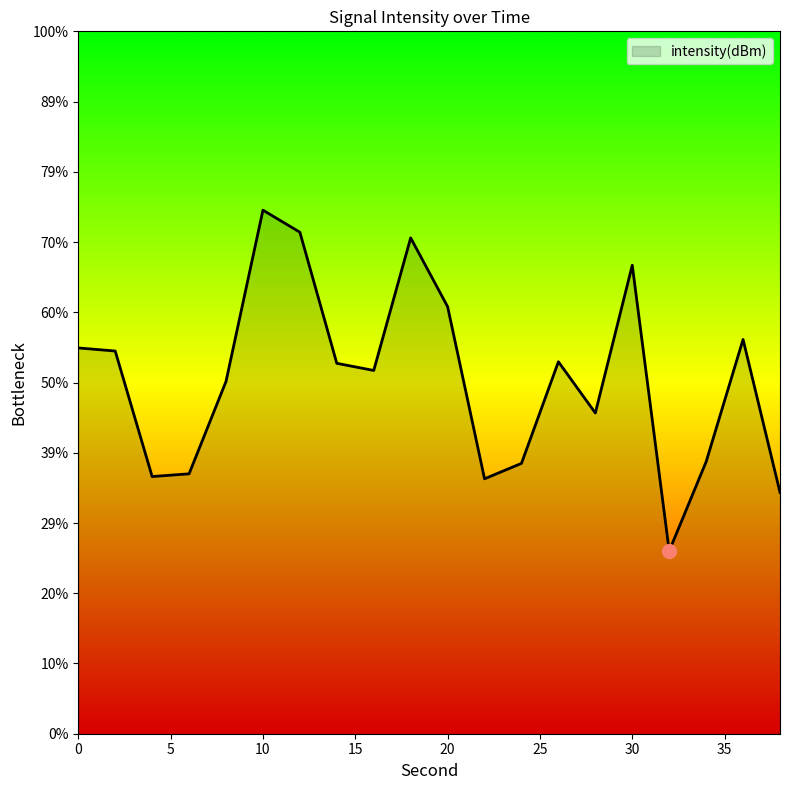

Rank the categories by value from lowest to highest.

32, 38, 22, 4, 6, 24, 34, 28, 8, 16, 14, 26, 2, 0, 36, 20, 30, 18, 12, 10